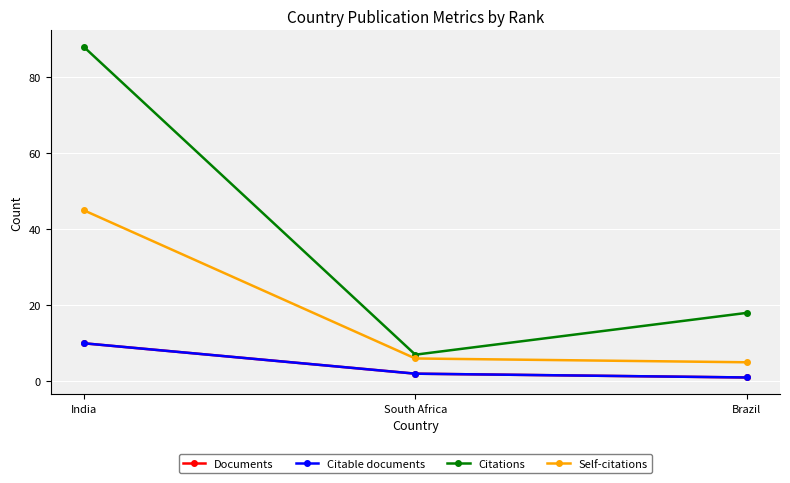

What is the difference between the maximum and second lowest values in the Citable documents series?

8